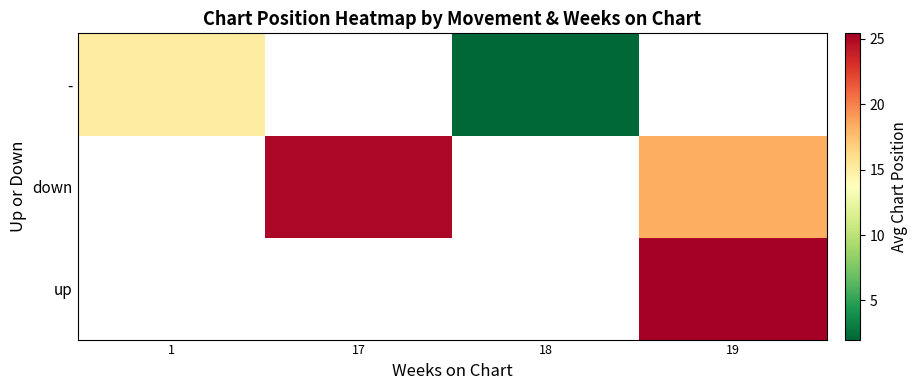

Count the number of data series in this chart.

3